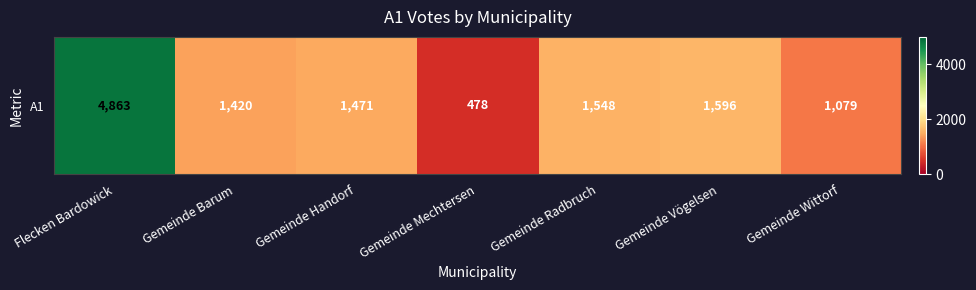

Between Gemeinde Wittorf and Gemeinde Vögelsen, which is larger?

Gemeinde Vögelsen